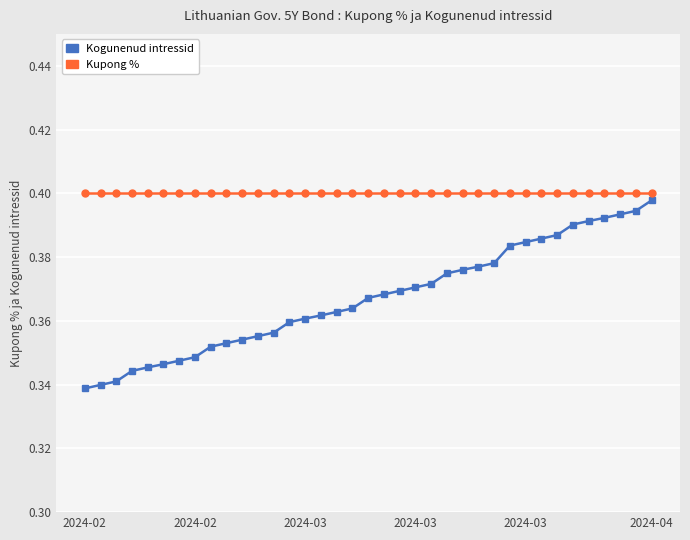

At how many categories does at least one series exceed 0?

37